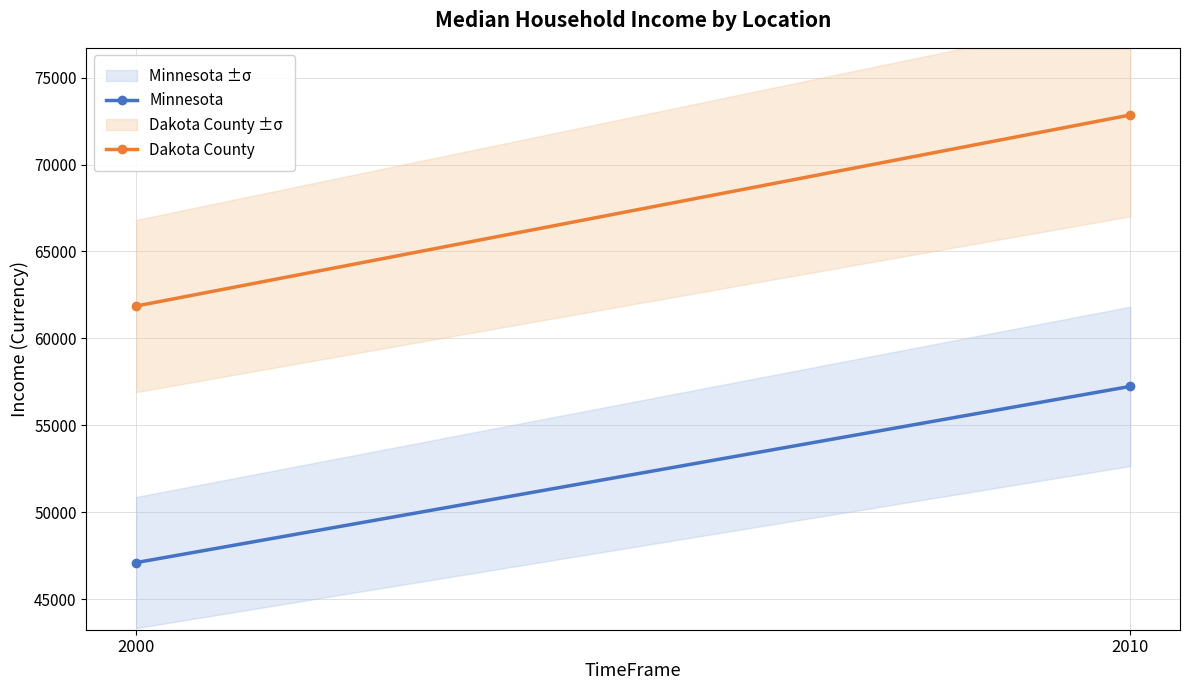

Reading right to left, extract all data points from this chart.

Minnesota: 57243	47111
Dakota County: 72850	61863